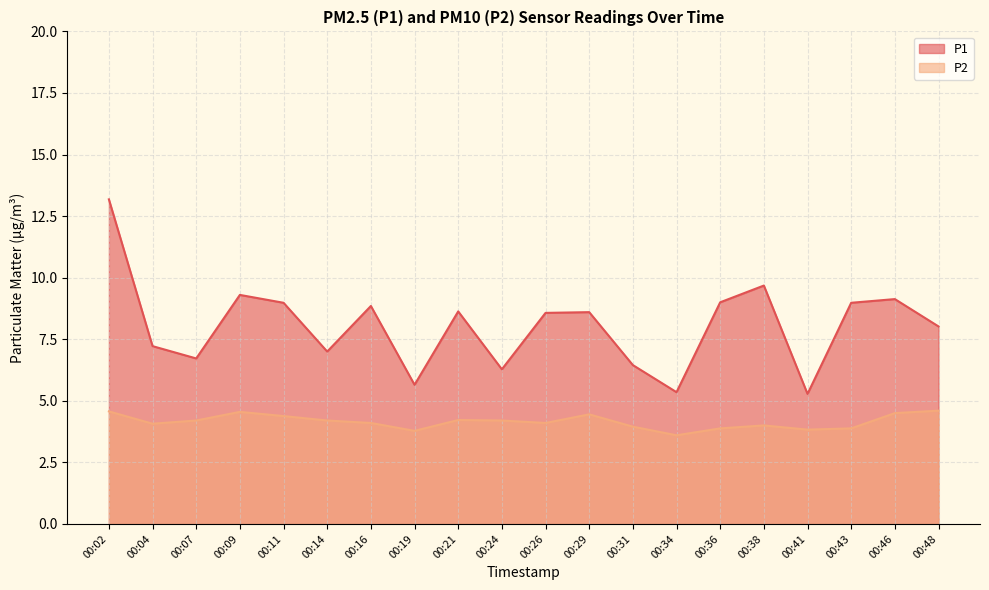

What is the spread (max minus min) of values at 00:04?

3.1